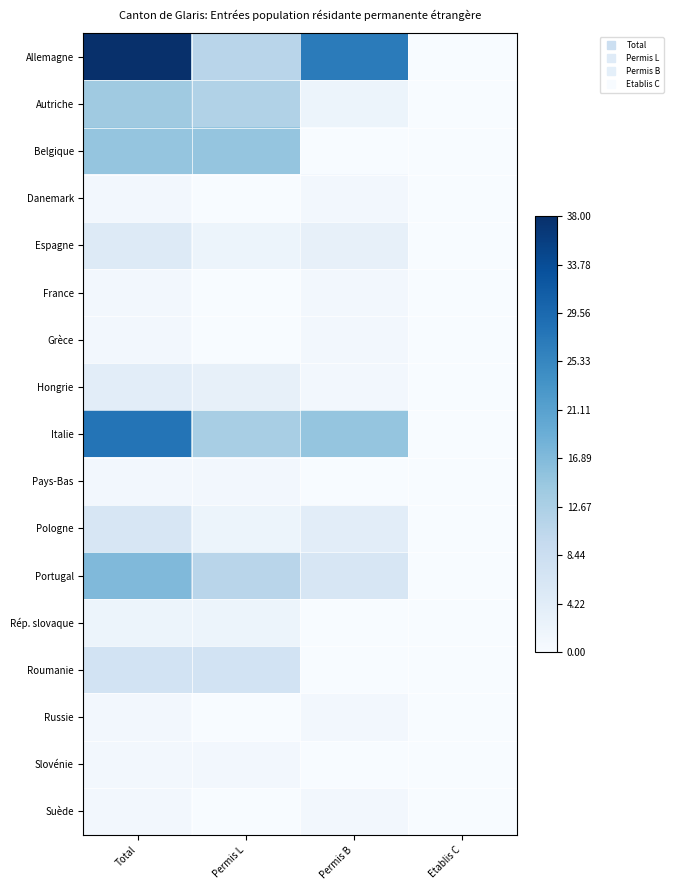

Reading right to left, what are all the values shown in this chart?

Allemagne: Etablis C=0	Permis B=27	Permis L=11	Total=38
Autriche: Etablis C=0	Permis B=2	Permis L=12	Total=14
Belgique: Etablis C=0	Permis B=0	Permis L=15	Total=15
Danemark: Etablis C=0	Permis B=1	Permis L=0	Total=1
Espagne: Etablis C=0	Permis B=3	Permis L=2	Total=5
France: Etablis C=0	Permis B=1	Permis L=0	Total=1
Grèce: Etablis C=0	Permis B=1	Permis L=0	Total=1
Hongrie: Etablis C=0	Permis B=1	Permis L=3	Total=4
Italie: Etablis C=0	Permis B=15	Permis L=13	Total=28
Pays-Bas: Etablis C=0	Permis B=0	Permis L=1	Total=1
Pologne: Etablis C=0	Permis B=4	Permis L=2	Total=6
Portugal: Etablis C=0	Permis B=6	Permis L=11	Total=17
Rép. slovaque: Etablis C=0	Permis B=0	Permis L=2	Total=2
Roumanie: Etablis C=0	Permis B=0	Permis L=7	Total=7
Russie: Etablis C=0	Permis B=1	Permis L=0	Total=1
Slovénie: Etablis C=0	Permis B=0	Permis L=1	Total=1
Suède: Etablis C=0	Permis B=1	Permis L=0	Total=1